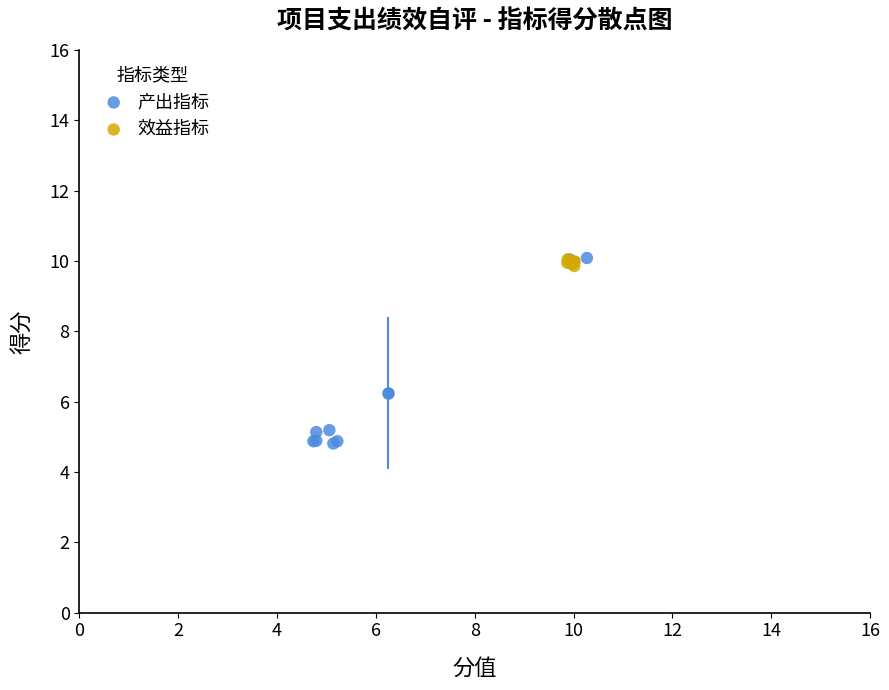

Which series has the widest spread of Y values?

产出指标